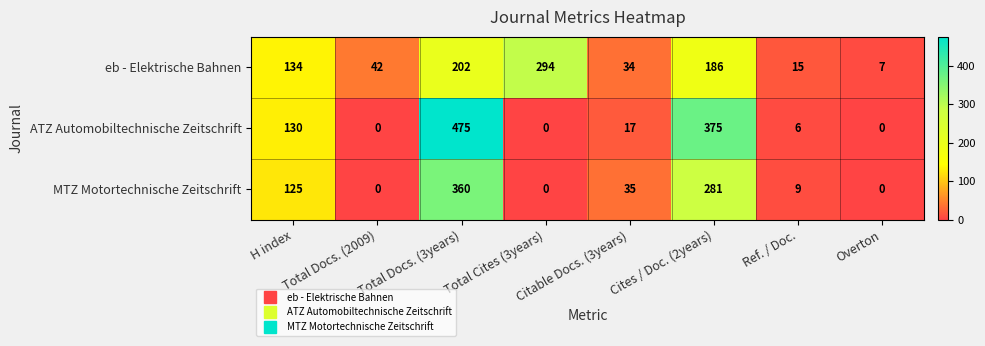

What is the total value across all series at H index?

389